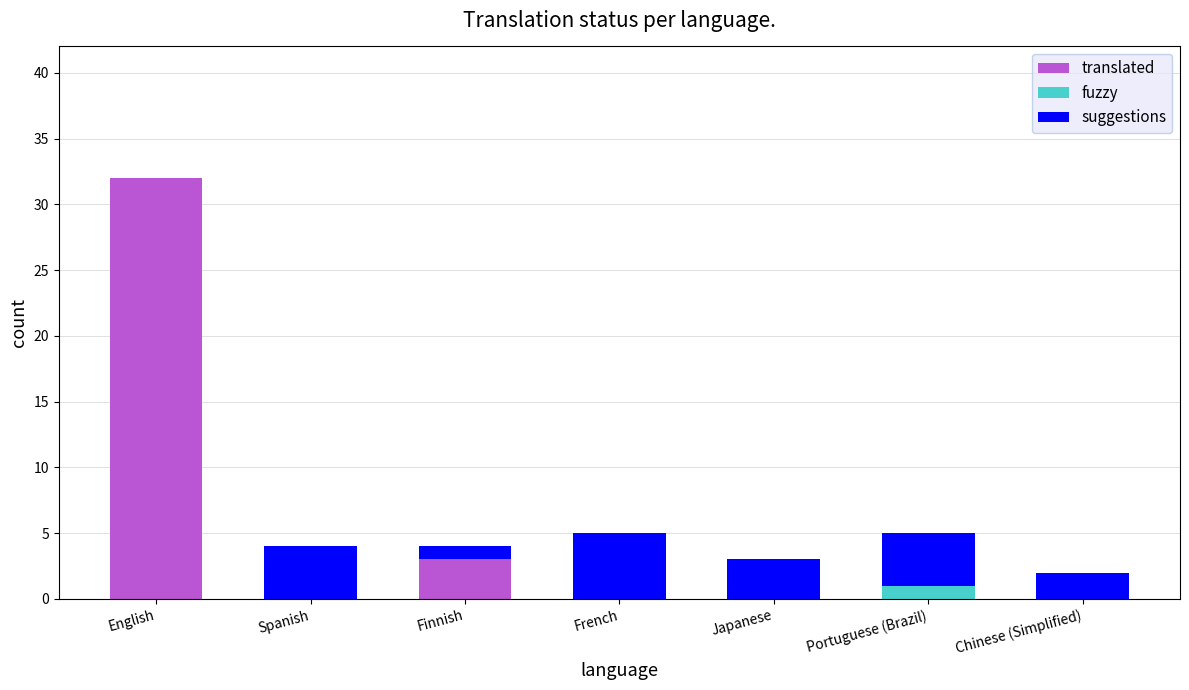

What is the sum of the translated values at French and English?

32